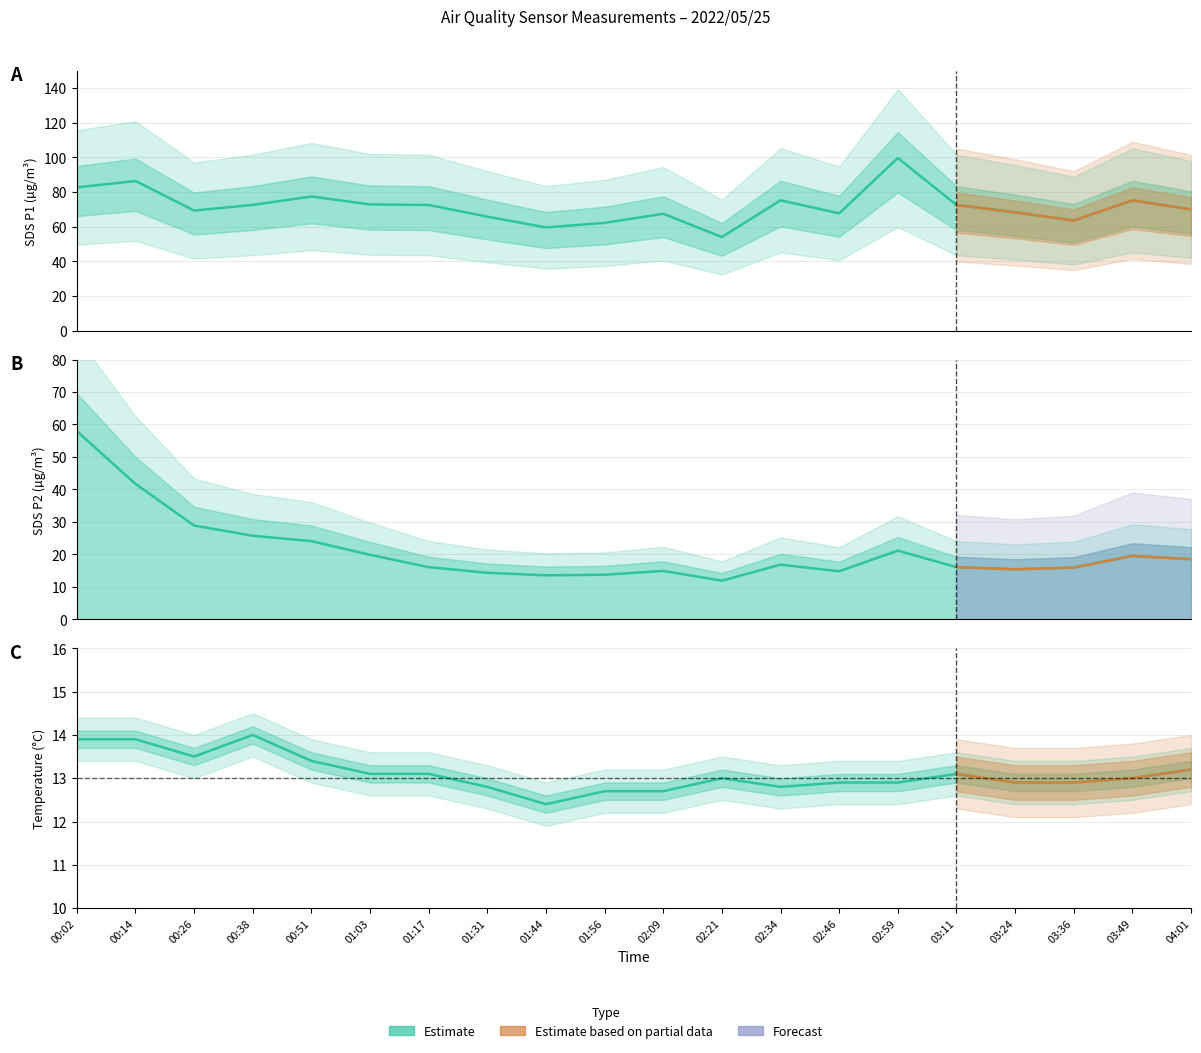

At which label is SDS_P1 closest to 76?

02:34